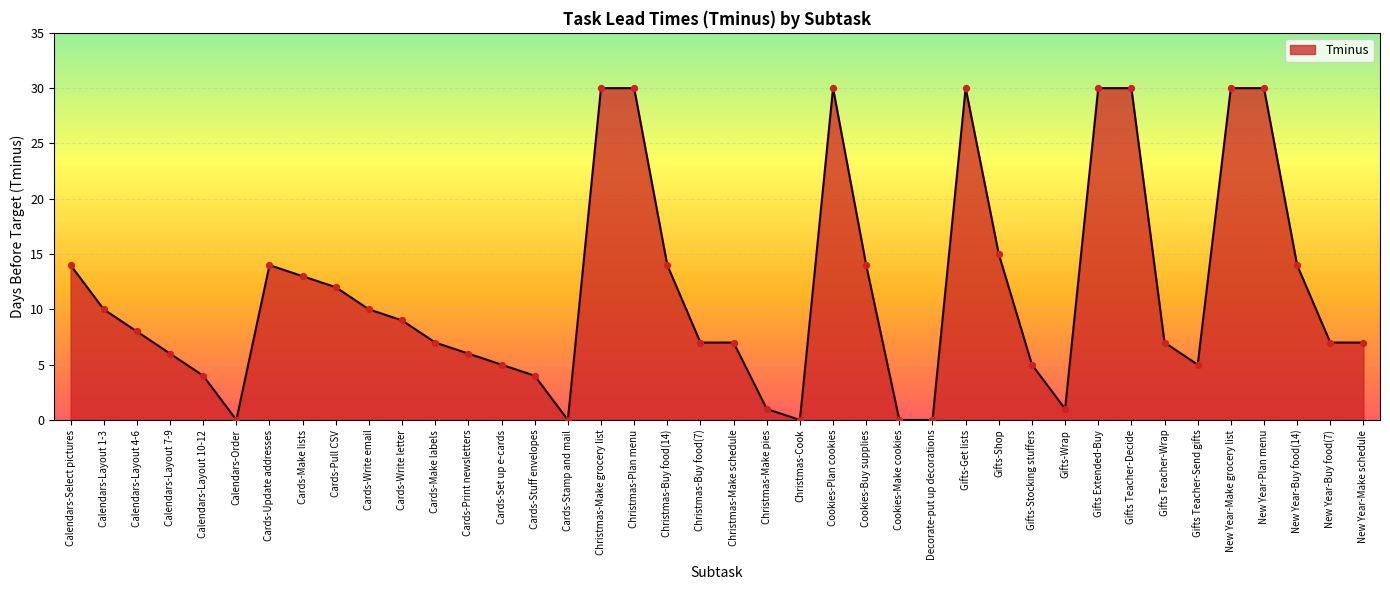

Between Calendars-Layout 4-6 and New Year-Plan menu, which is larger?

New Year-Plan menu